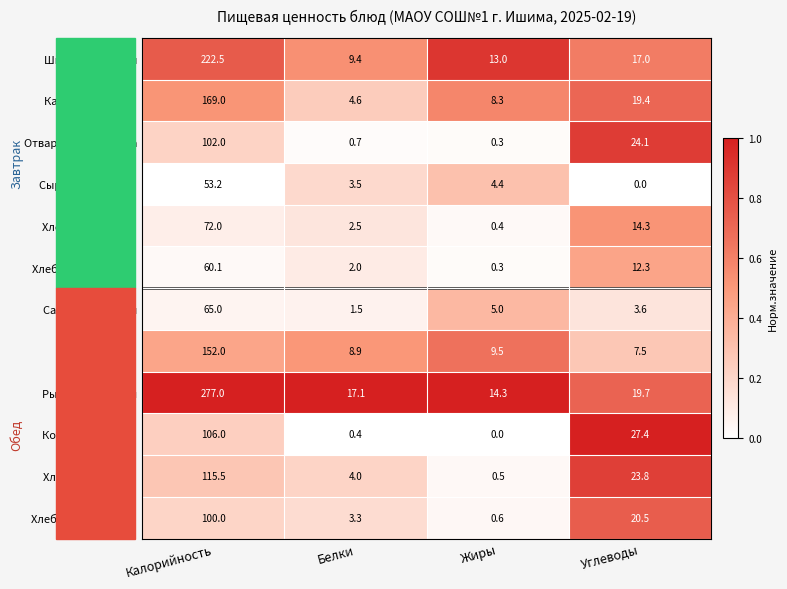

What is the sum of the Компот из изюма values at Жиры and Калорийность?

106.0